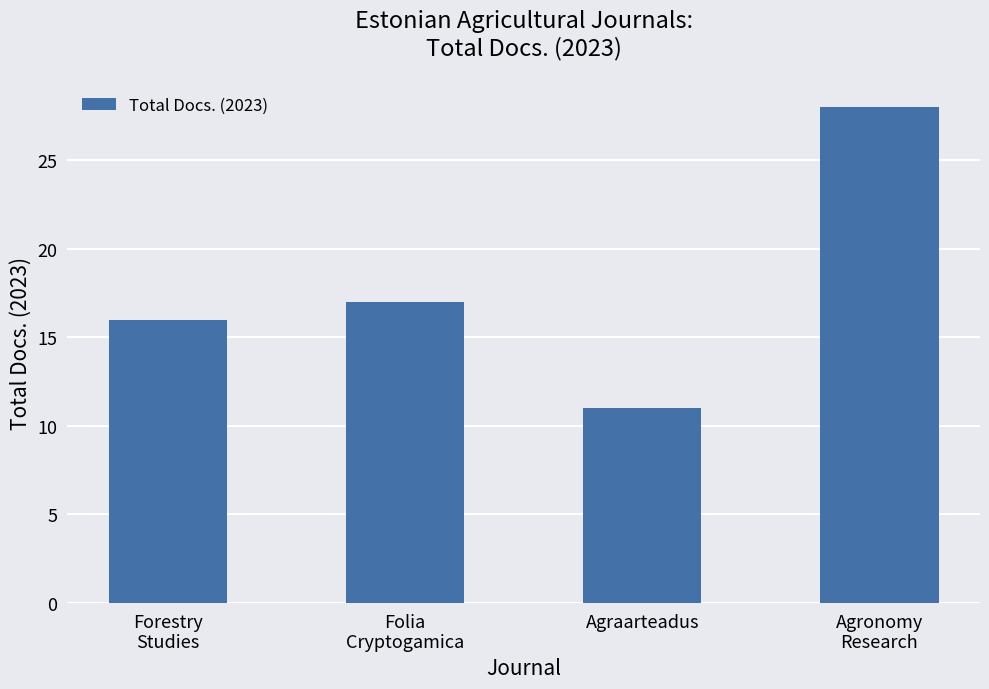

At which category does the chart reach its peak across all series?

Agronomy
Research